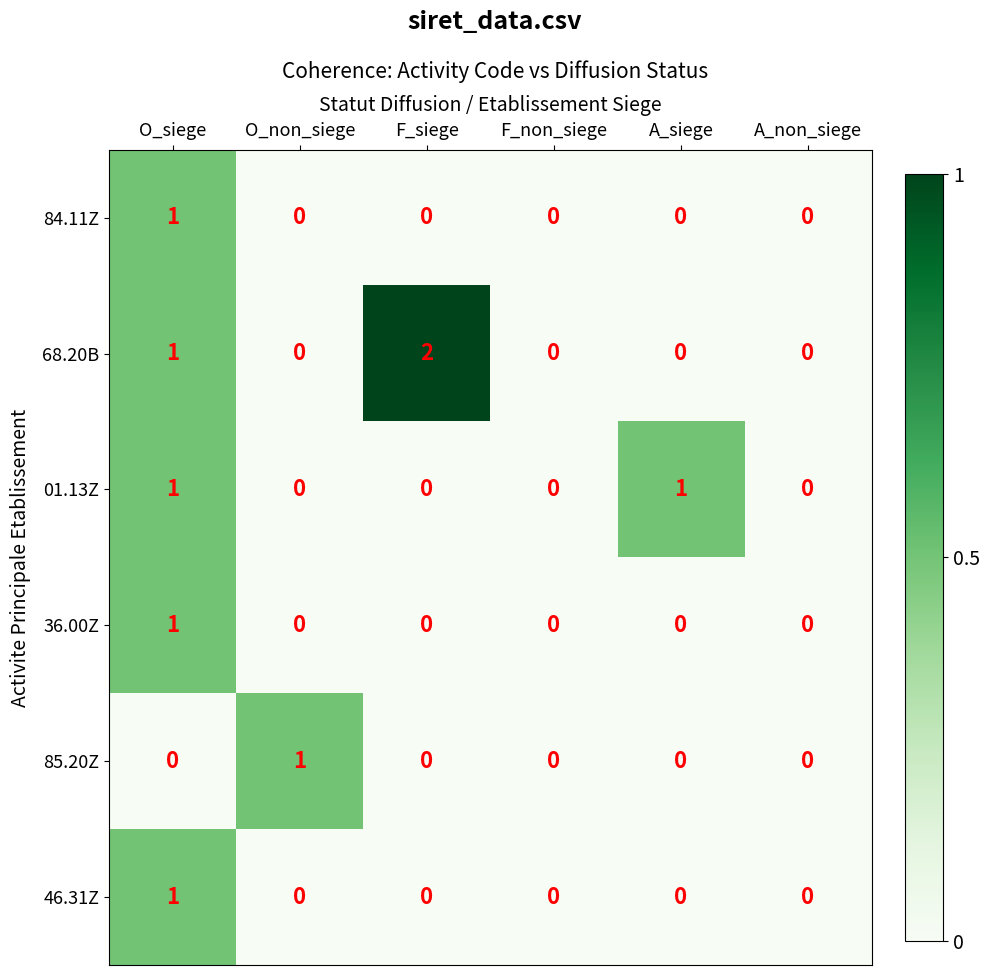

How many positive values does the 84.11Z series have?

1